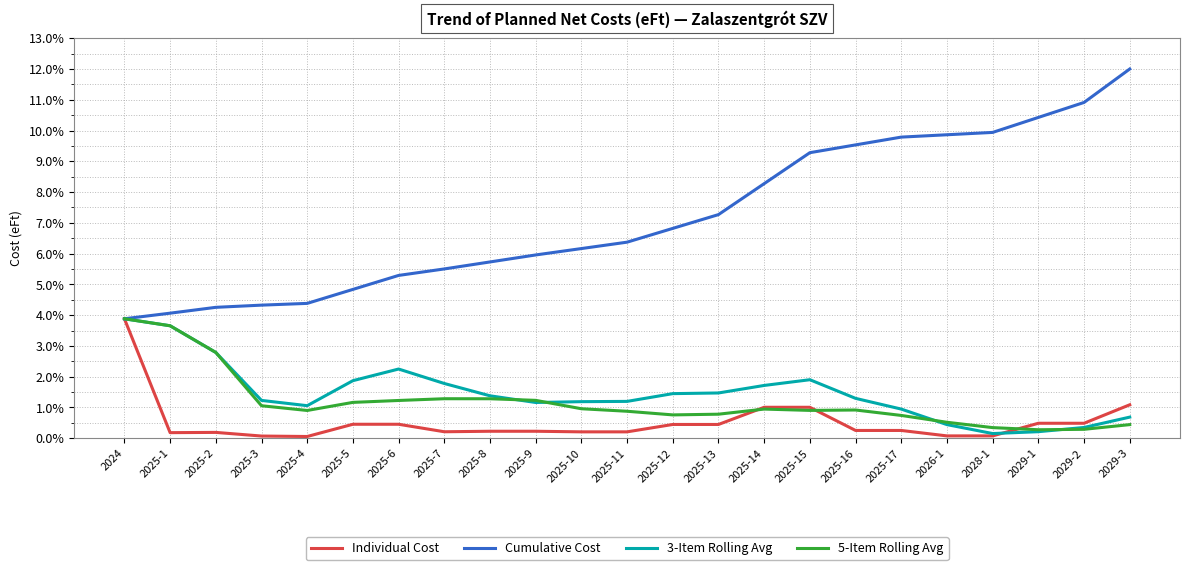

What is the total value across all series at 2025-15?

13.1